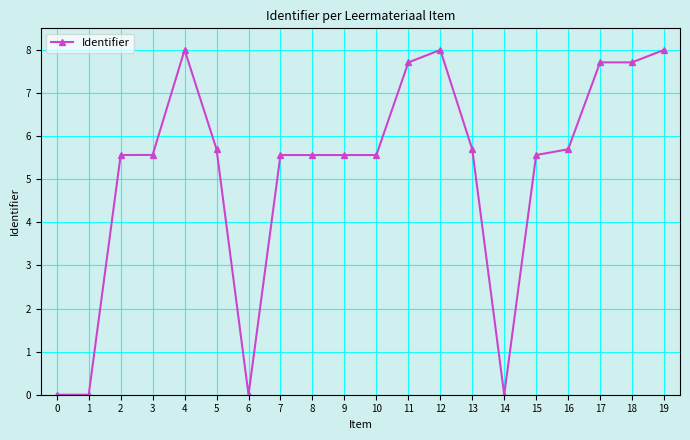

What is the sum of all values?

103.1